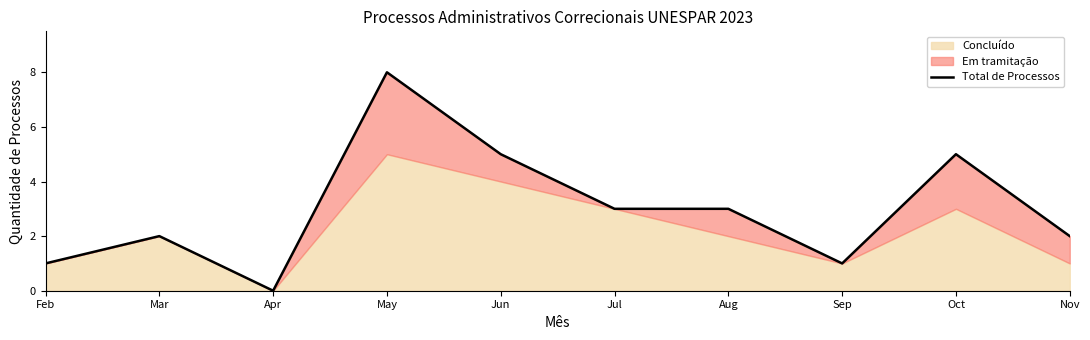

Reading right to left, what are all the values shown in this chart?

2	5	1	3	3	5	8	0	2	1